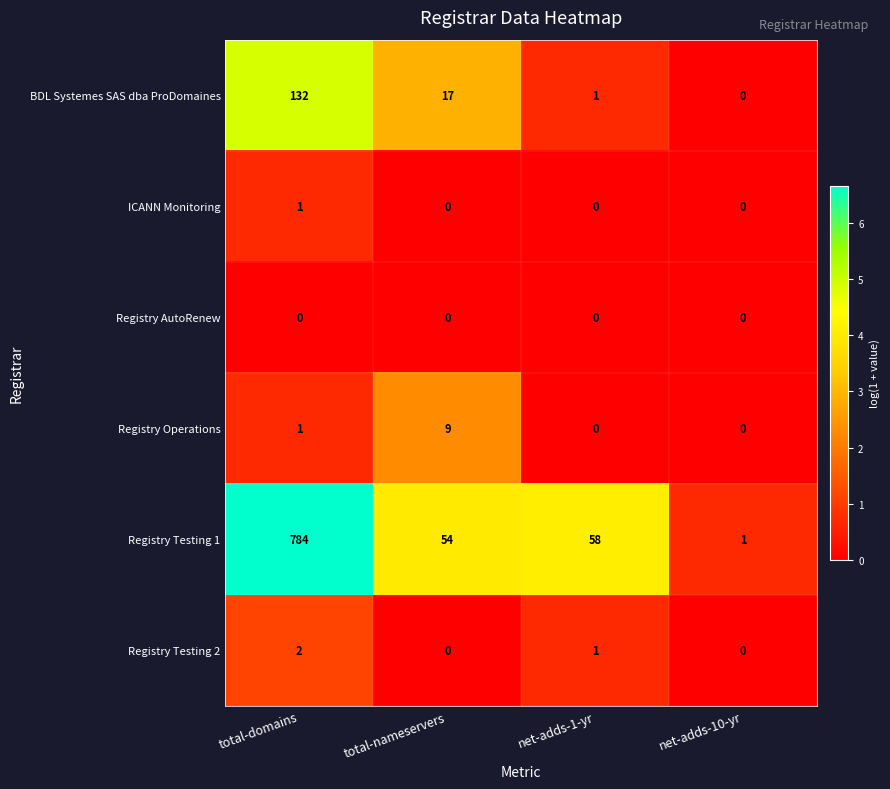

What is the difference between the maximum and minimum values in the Registry Operations series?

9